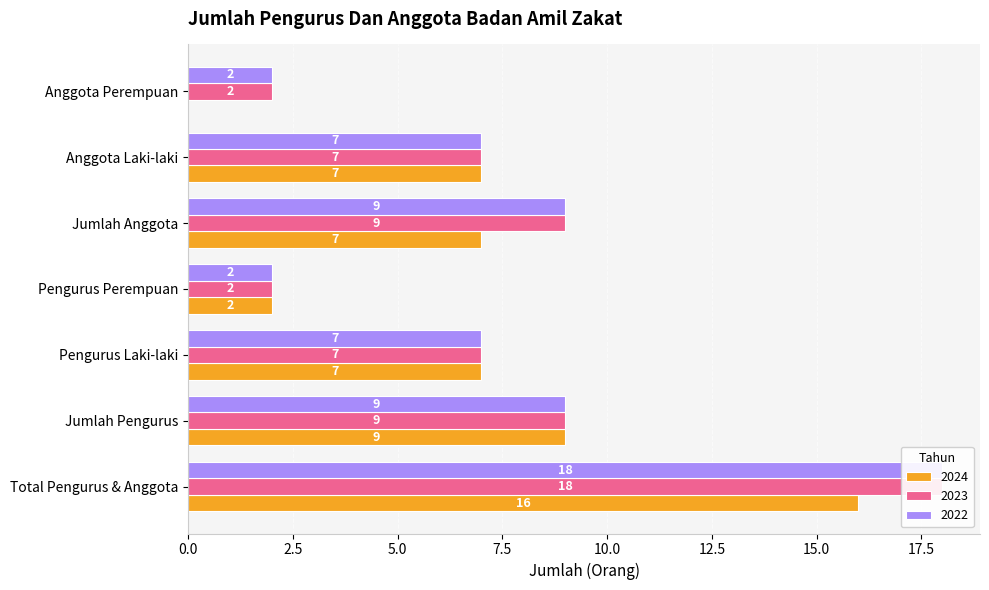

Rank the categories by 2024 value from highest to lowest.

Total Pengurus & Anggota, Jumlah Pengurus, Pengurus Laki-laki, Jumlah Anggota, Anggota Laki-laki, Pengurus Perempuan, Anggota Perempuan